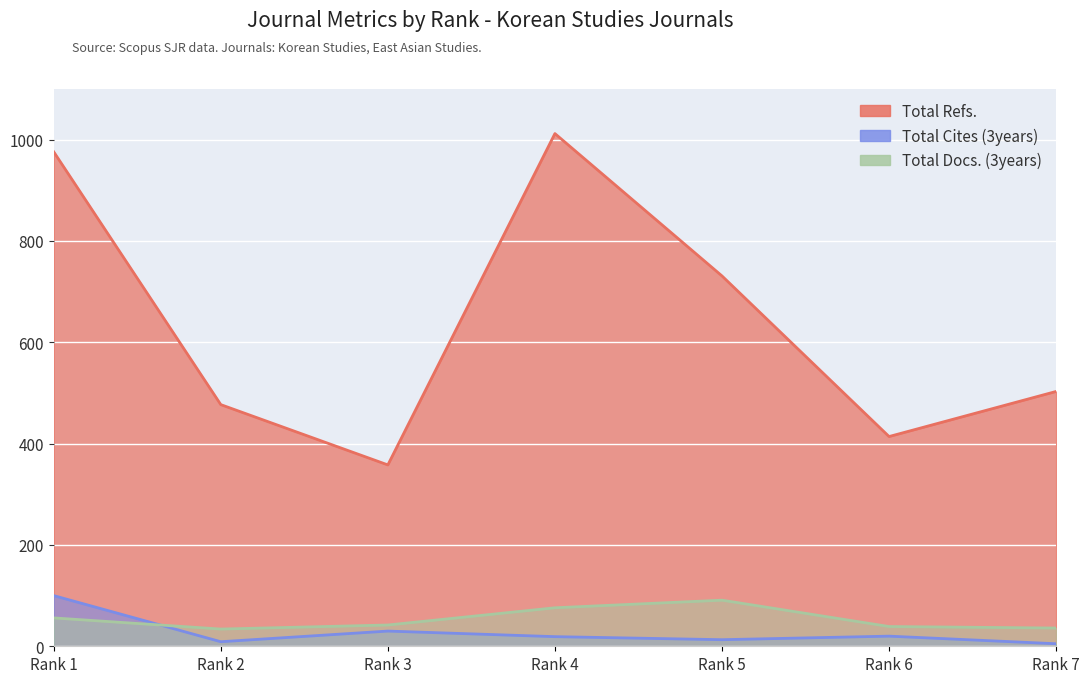

Reading right to left, list all the values displayed in this chart.

Total Docs. (3years): 36	39	91	76	42	34	56
Total Cites (3years): 5	20	13	19	30	9	100
Total Refs.: 503	414	731	1012	358	477	976